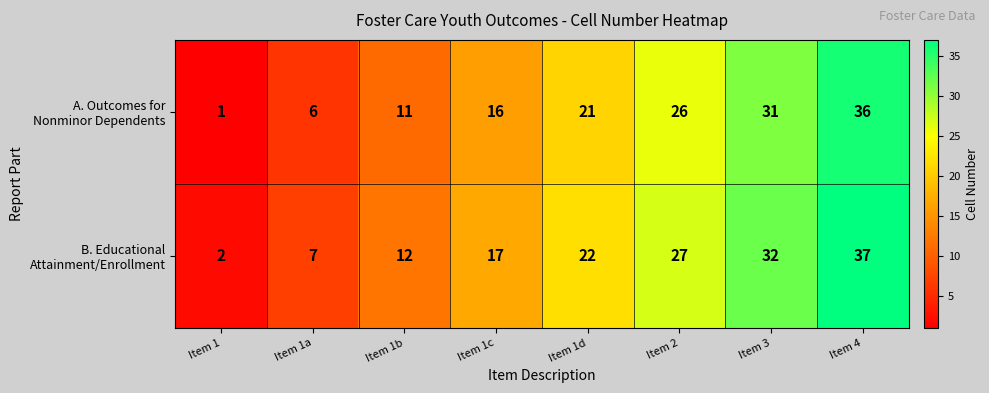

At how many categories does at least one series exceed 19?

4